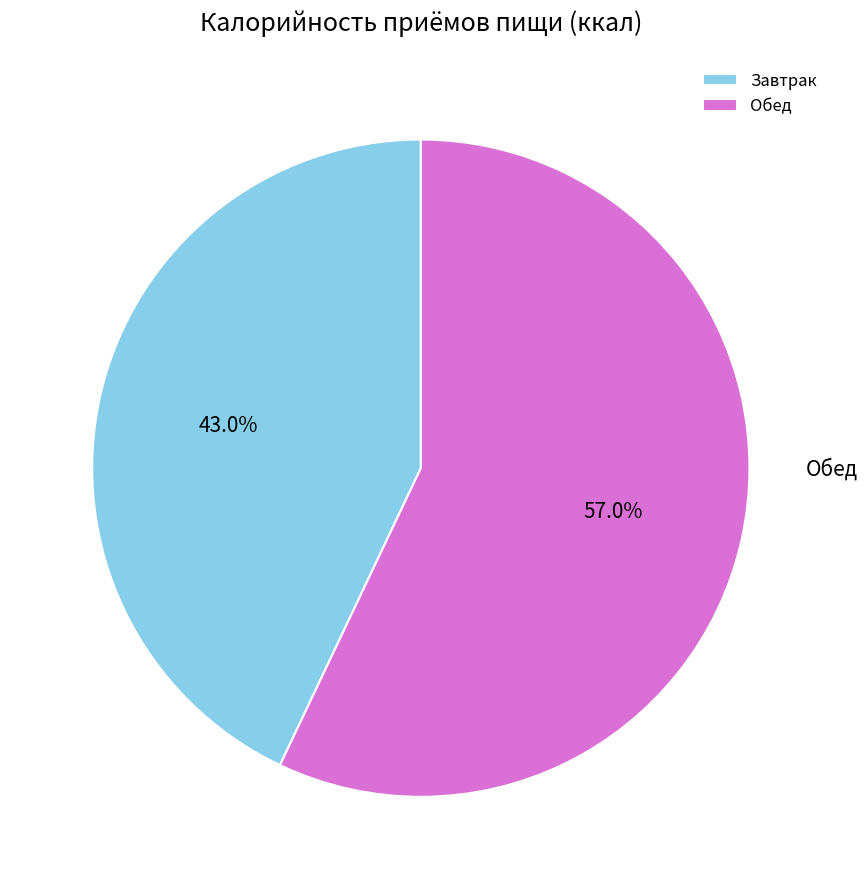

To the nearest percent, what portion does Обед represent?

57%